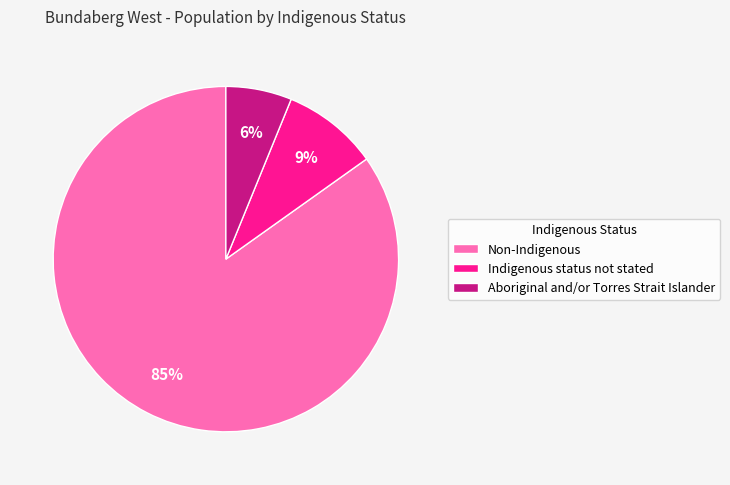

Between Indigenous status not stated and Aboriginal and/or Torres Strait Islander, which is larger?

Indigenous status not stated